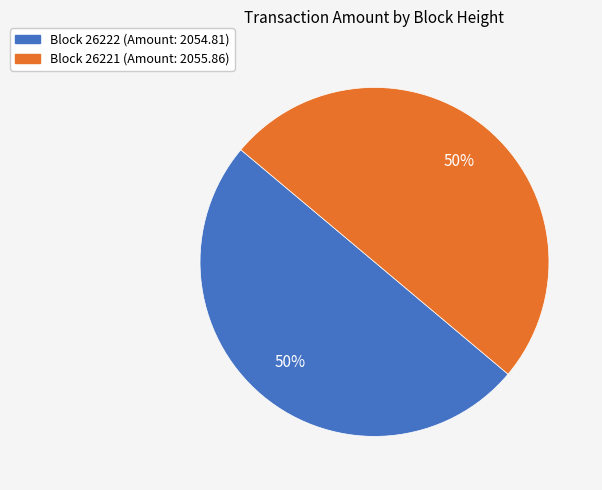

To the nearest percent, what is the average slice percentage?

50%